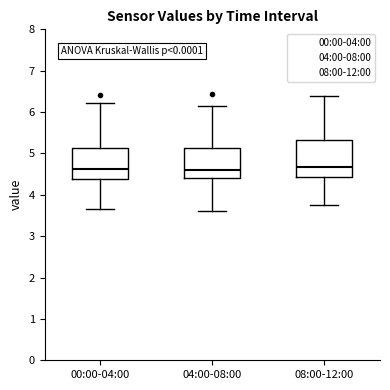

Reading left to right, read every box against the y-axis: the position of its median line, the range the box covers, and the ends of its whiskers. The values are not printed on the chart, so give them approximately, as read against the axis.

00:00-04:00: median 4.6, box 4.4 to 5.1, whiskers 3.6 to 6.2
04:00-08:00: median 4.6, box 4.4 to 5.1, whiskers 3.6 to 6.2
08:00-12:00: median 4.7, box 4.4 to 5.3, whiskers 3.8 to 6.4